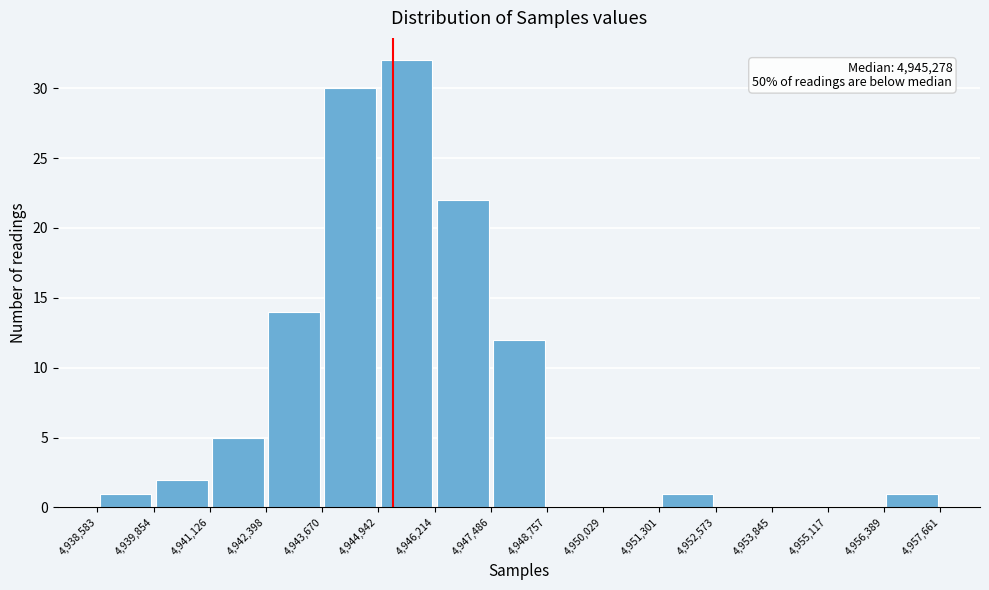

Which range on the x-axis has the tallest bar?

4,944,942 to 4,946,214